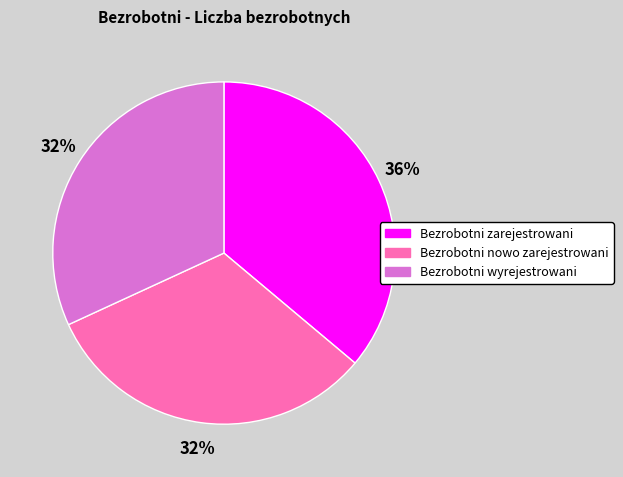

Does any single category account for the majority?

No